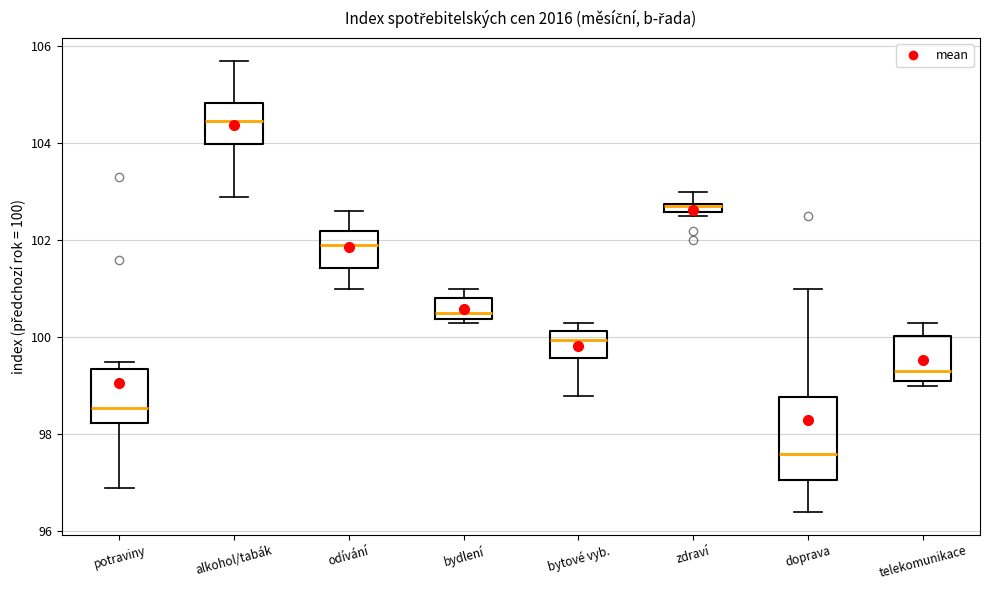

Which box is the tallest, from its lower edge to its upper edge?

doprava